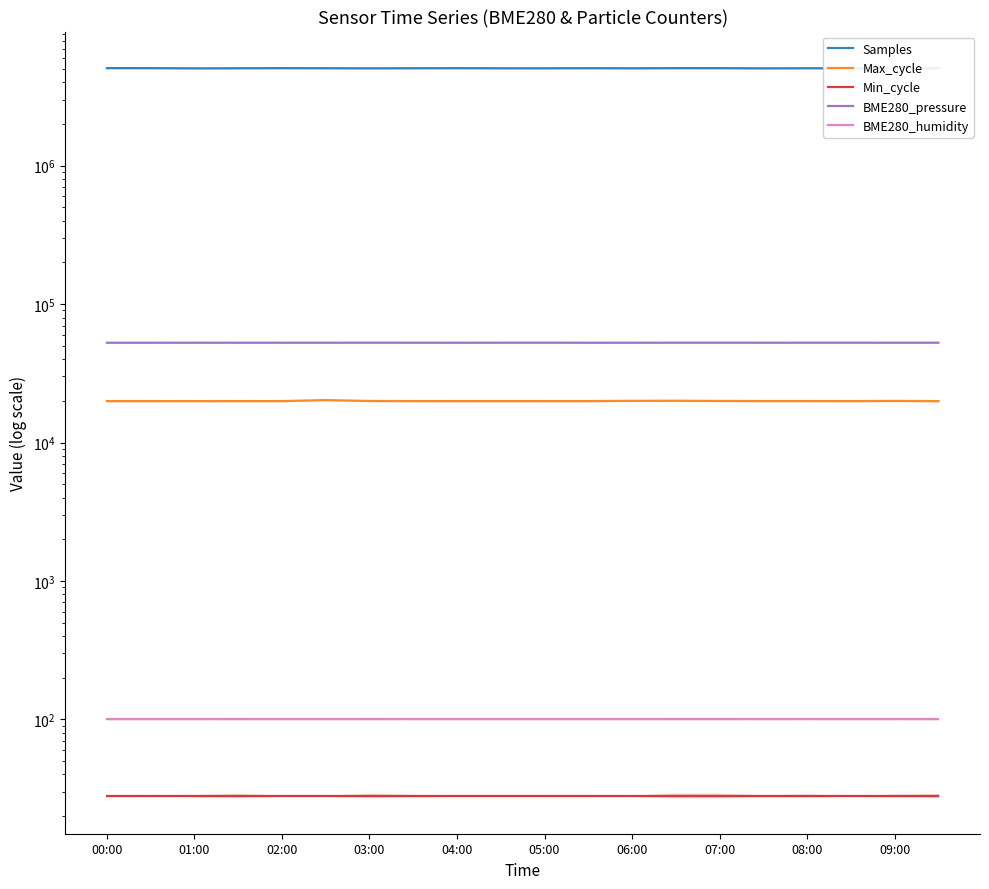

Does the chart display data point markers on the line(s)?

No